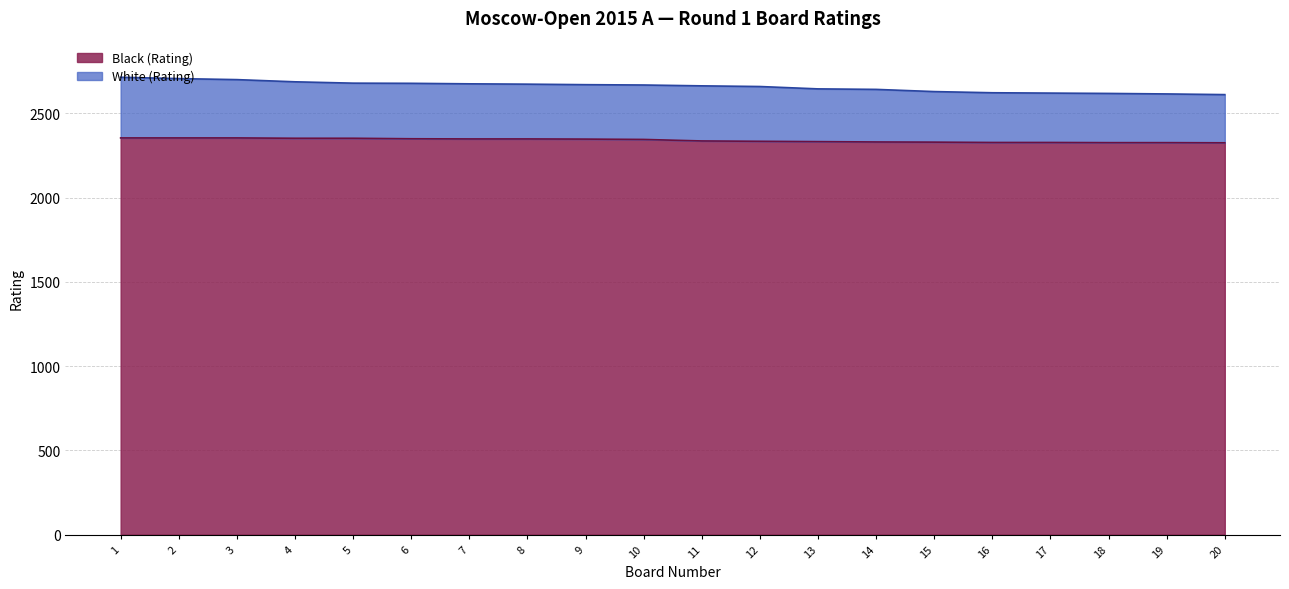

True or false: White (Rating) has a value of 2620 at 17.

True